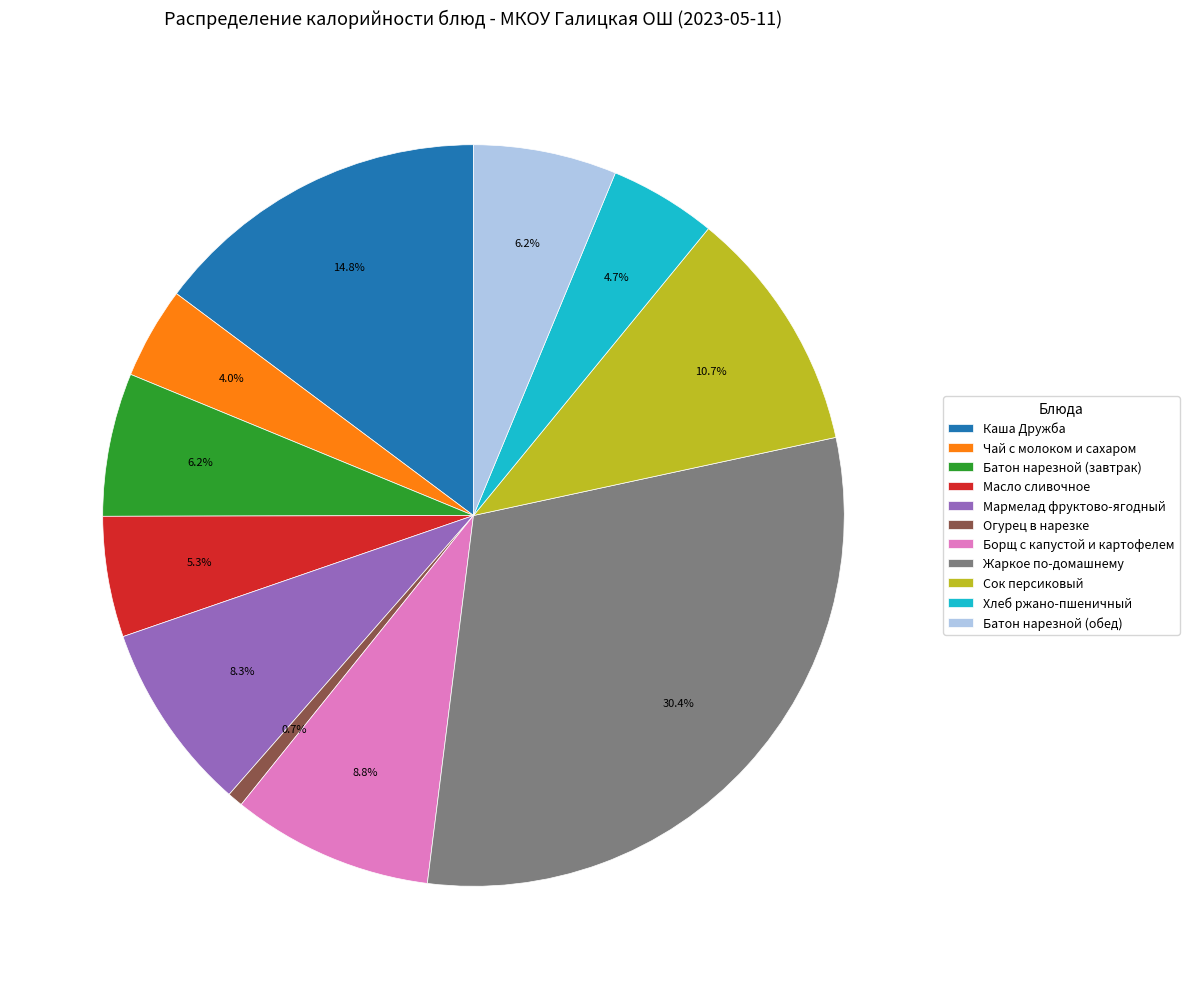

Which has a higher value, Сок персиковый or Огурец в нарезке?

Сок персиковый